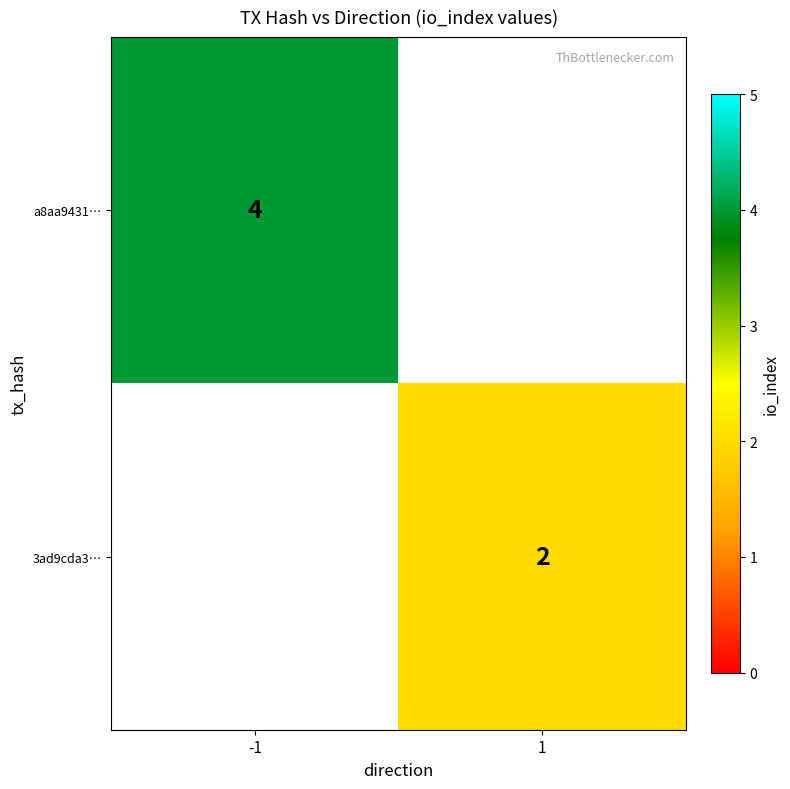

True or false: 3ad9cda3… has a value of 2 at 1.

True